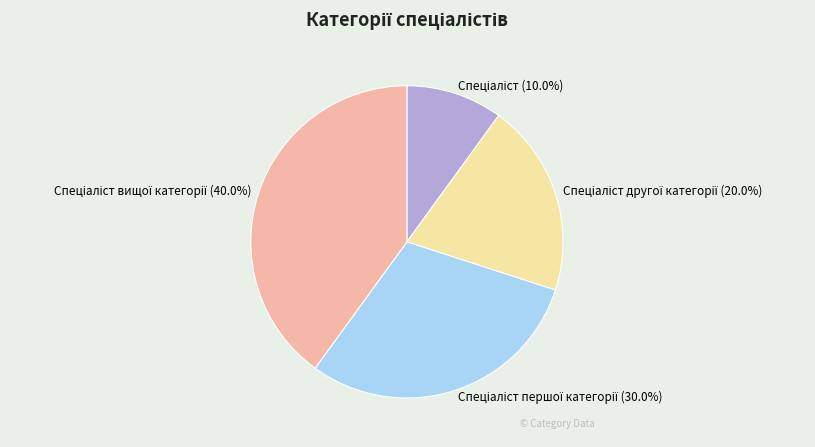

Is there a majority slice in this chart?

No